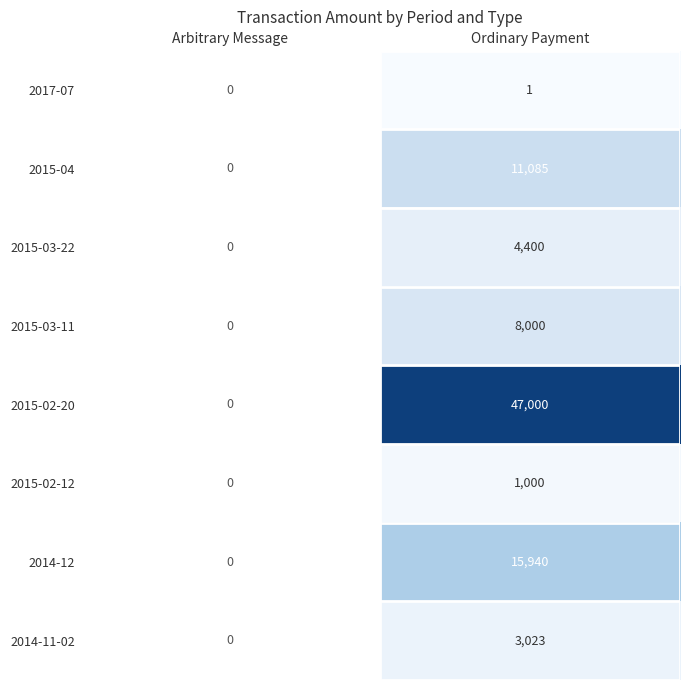

What is the difference between the highest and lowest values at Ordinary Payment?

46999